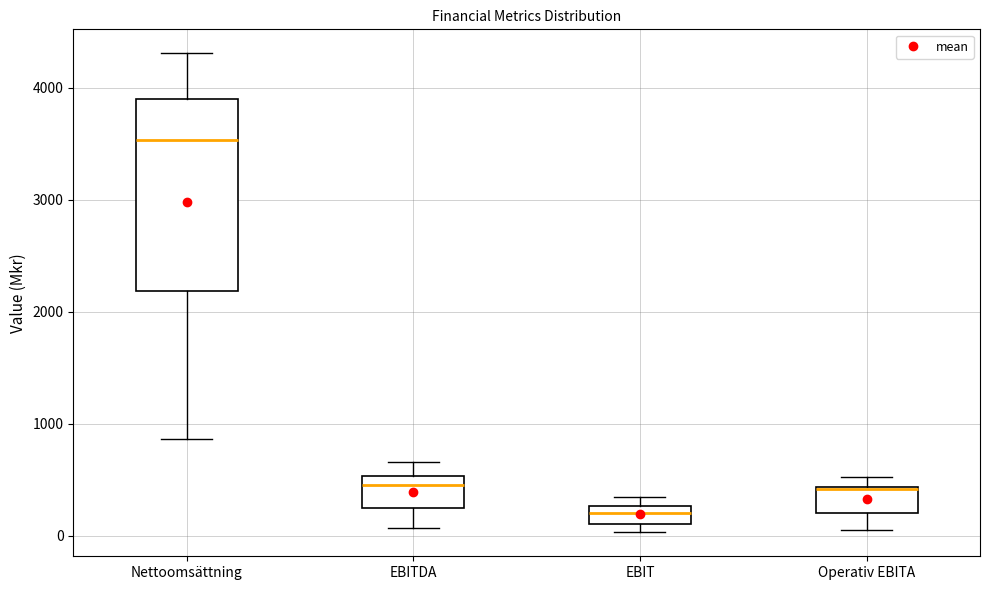

Where is the upper edge of the box for EBIT on the y-axis? The values are not printed on the chart, so give them approximately, as read against the axis.

300